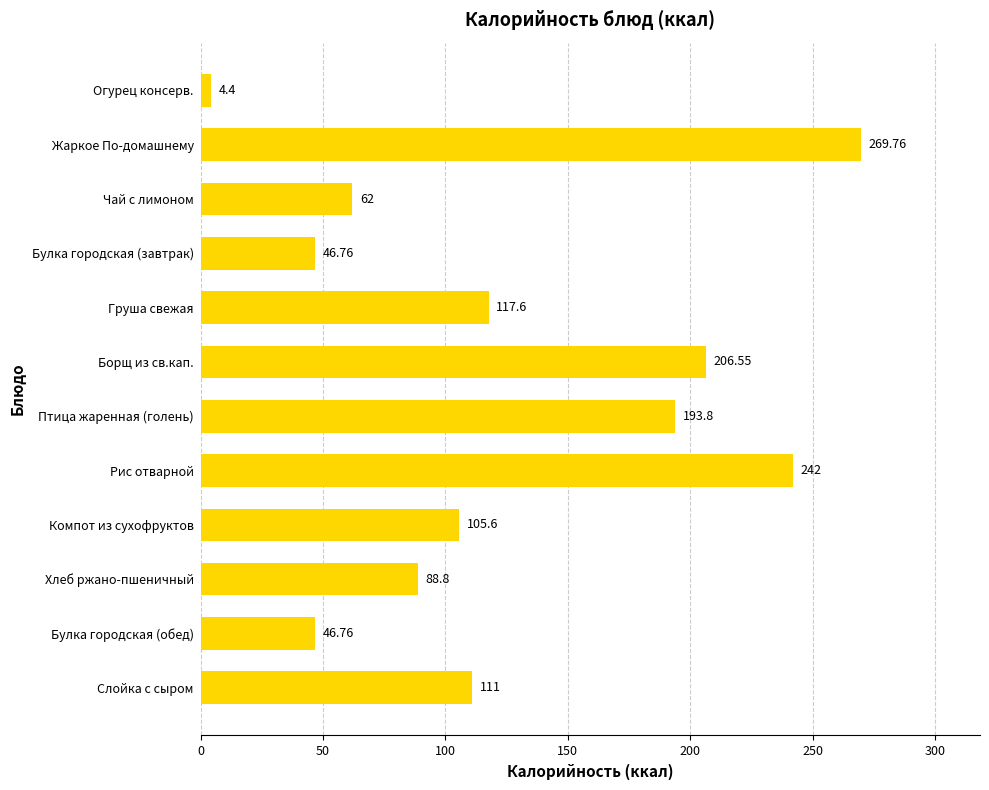

Where is the data nearest to the value 137?

Груша свежая